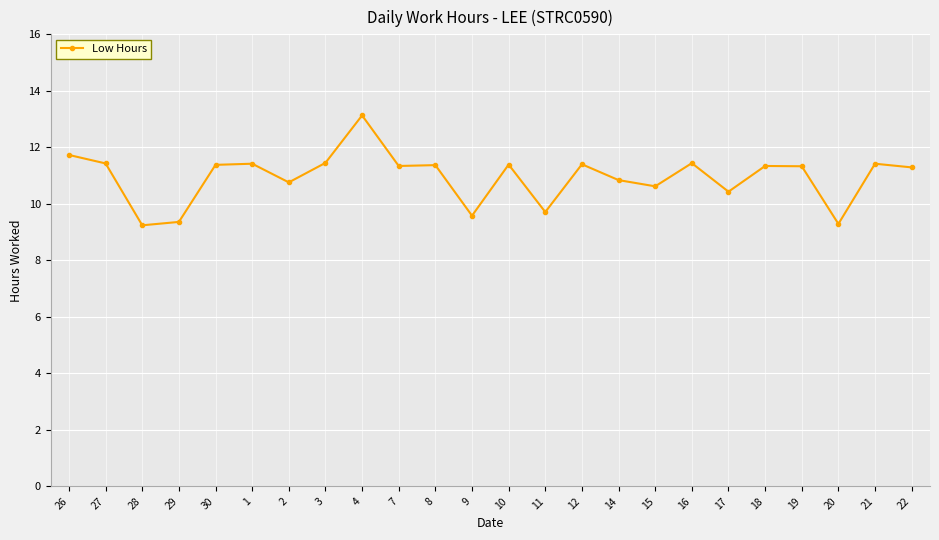

Does the chart display data point markers on the line(s)?

Yes